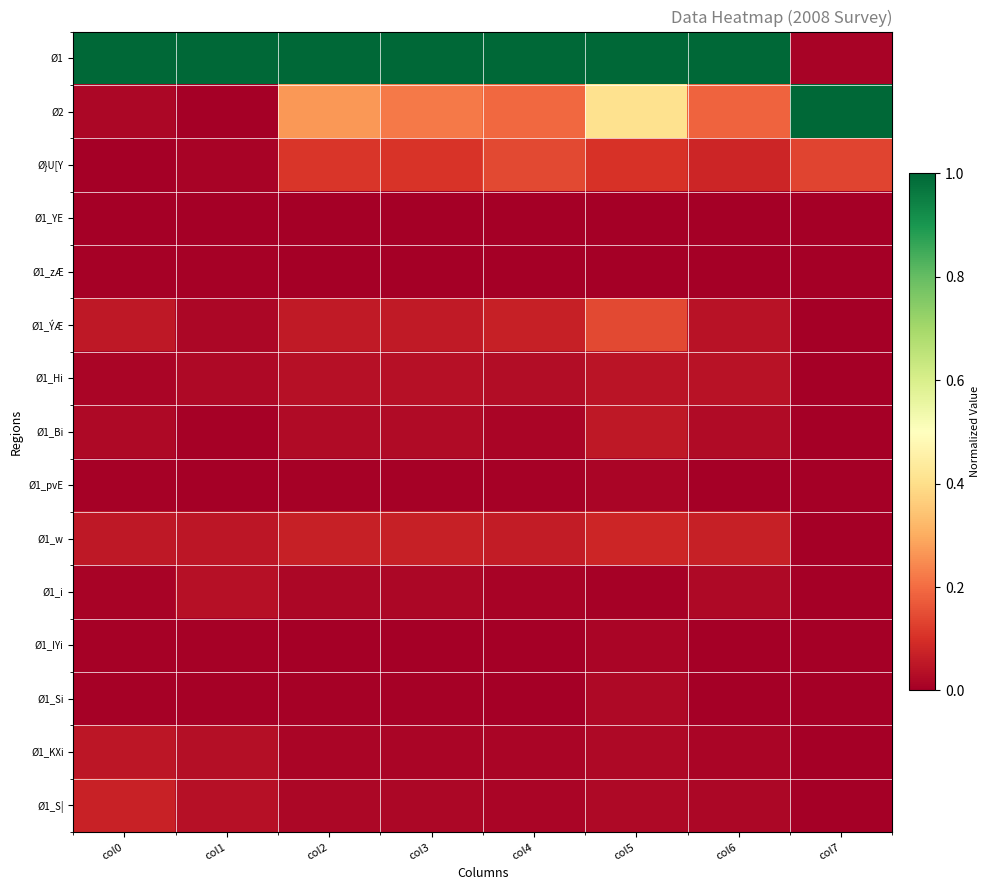

Reading right to left, extract all data points from this chart.

Ø1: col7=0.0	col6=1.0	col5=1.0	col4=1.0	col3=1.0	col2=1.0	col1=1.0	col0=1.0
Ø2: col7=1.0	col6=0.2	col5=0.4	col4=0.2	col3=0.2	col2=0.3	col1=0.0	col0=0.0
Ø}U[Y: col7=0.1	col6=0.1	col5=0.1	col4=0.1	col3=0.1	col2=0.1	col1=0.0	col0=0.0
Ø1_YE: col7=0.0	col6=0.0	col5=0.0	col4=0.0	col3=0.0	col2=0.0	col1=0.0	col0=0.0
Ø1_zÆ: col7=0.0	col6=0.0	col5=0.0	col4=0.0	col3=0.0	col2=0.0	col1=0.0	col0=0.0
Ø1_ÝÆ: col7=0.0	col6=0.0	col5=0.1	col4=0.1	col3=0.1	col2=0.1	col1=0.0	col0=0.1
Ø1_Hi: col7=0.0	col6=0.0	col5=0.0	col4=0.0	col3=0.0	col2=0.0	col1=0.0	col0=0.0
Ø1_Bi: col7=0.0	col6=0.0	col5=0.1	col4=0.0	col3=0.0	col2=0.0	col1=0.0	col0=0.0
Ø1_pvE: col7=0.0	col6=0.0	col5=0.0	col4=0.0	col3=0.0	col2=0.0	col1=0.0	col0=0.0
Ø1_w: col7=0.0	col6=0.1	col5=0.1	col4=0.1	col3=0.1	col2=0.1	col1=0.0	col0=0.1
Ø1_i: col7=0.0	col6=0.0	col5=0.0	col4=0.0	col3=0.0	col2=0.0	col1=0.0	col0=0.0
Ø1_IYi: col7=0.0	col6=0.0	col5=0.0	col4=0.0	col3=0.0	col2=0.0	col1=0.0	col0=0.0
Ø1_Si: col7=0.0	col6=0.0	col5=0.0	col4=0.0	col3=0.0	col2=0.0	col1=0.0	col0=0.0
Ø1_KXi: col7=0.0	col6=0.0	col5=0.0	col4=0.0	col3=0.0	col2=0.0	col1=0.0	col0=0.1
Ø1_S|: col7=0.0	col6=0.0	col5=0.0	col4=0.0	col3=0.0	col2=0.0	col1=0.0	col0=0.1